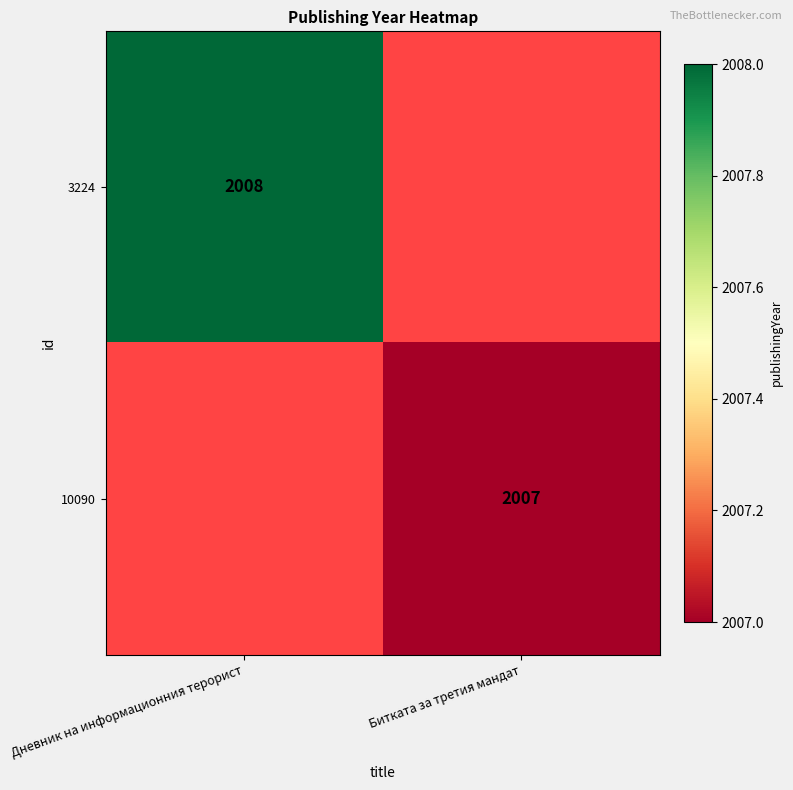

Count the number of categories in the chart.

2